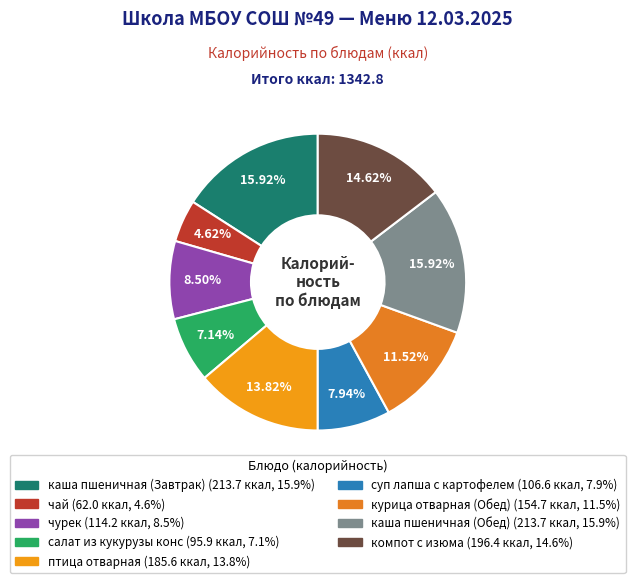

Is it true that курица отварная (Обед) is 17% of the pie?

False